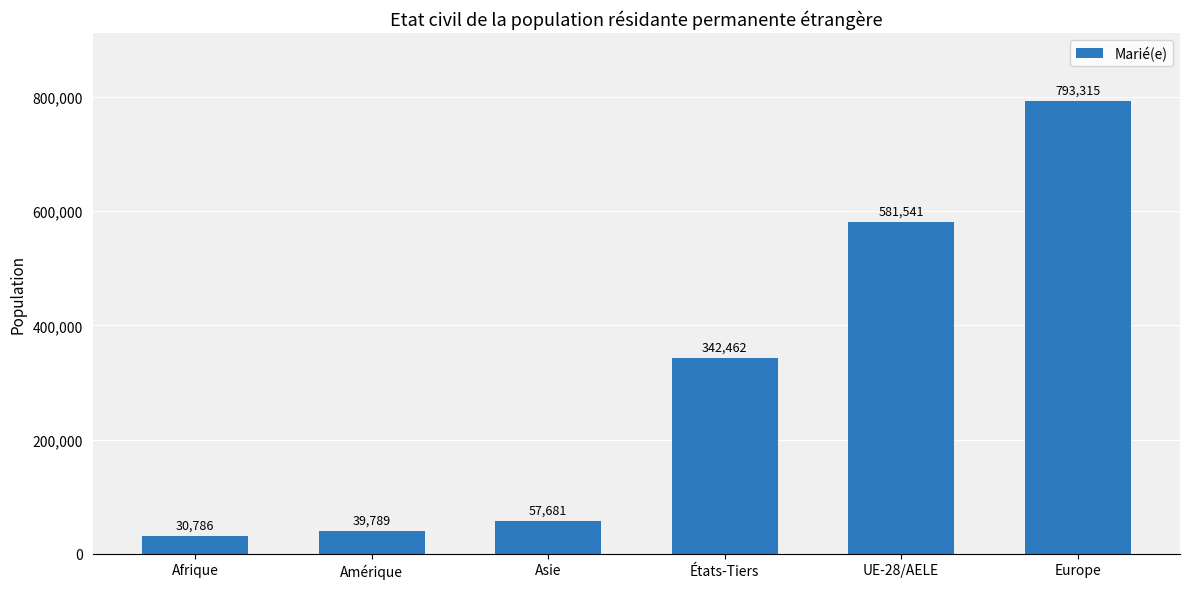

Rank the categories by value from lowest to highest.

Afrique, Amérique, Asie, États-Tiers, UE-28/AELE, Europe